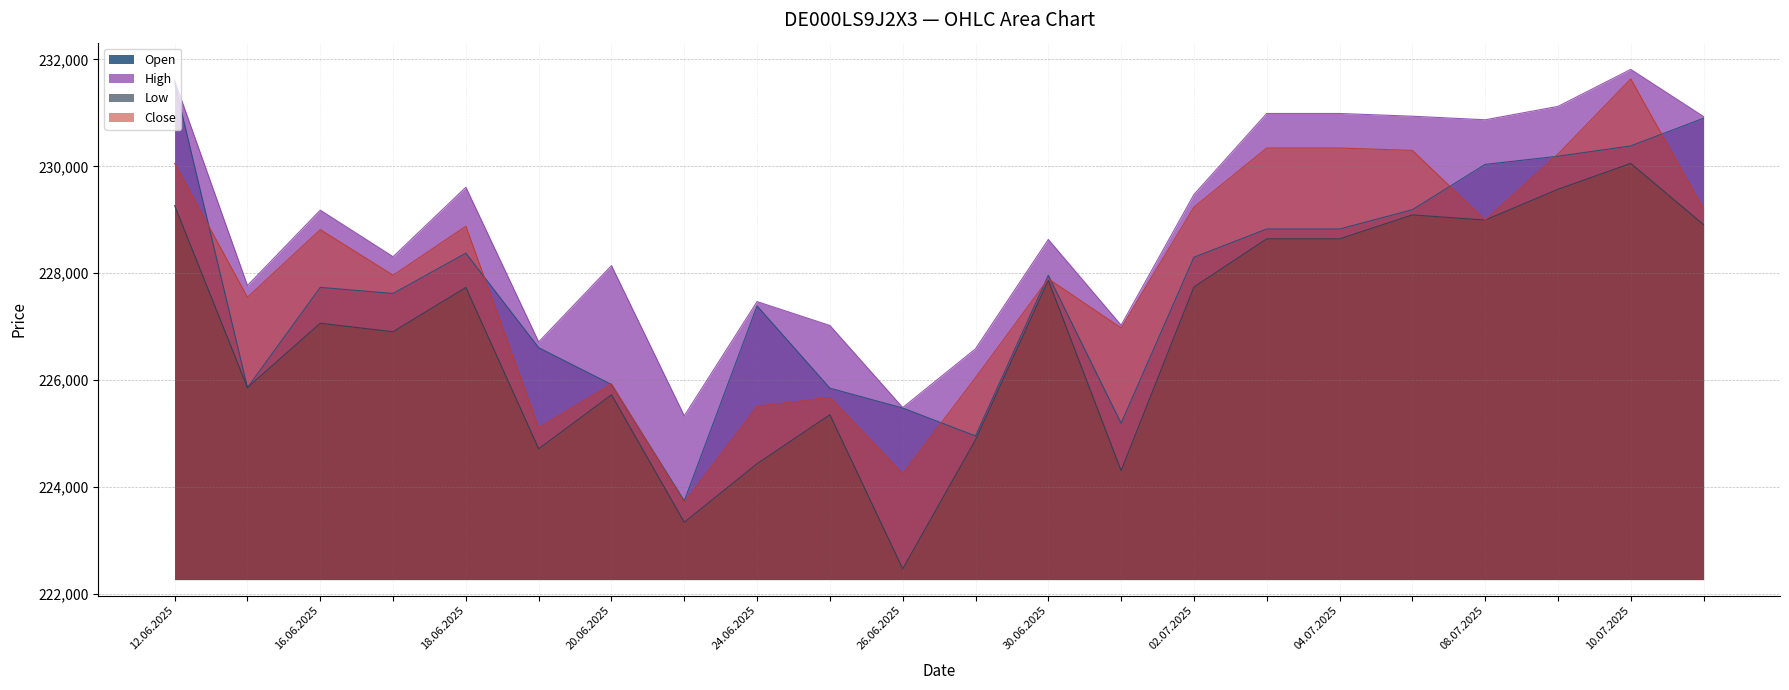

The High series shows 227769 at 16.06.2025. True or false?

True